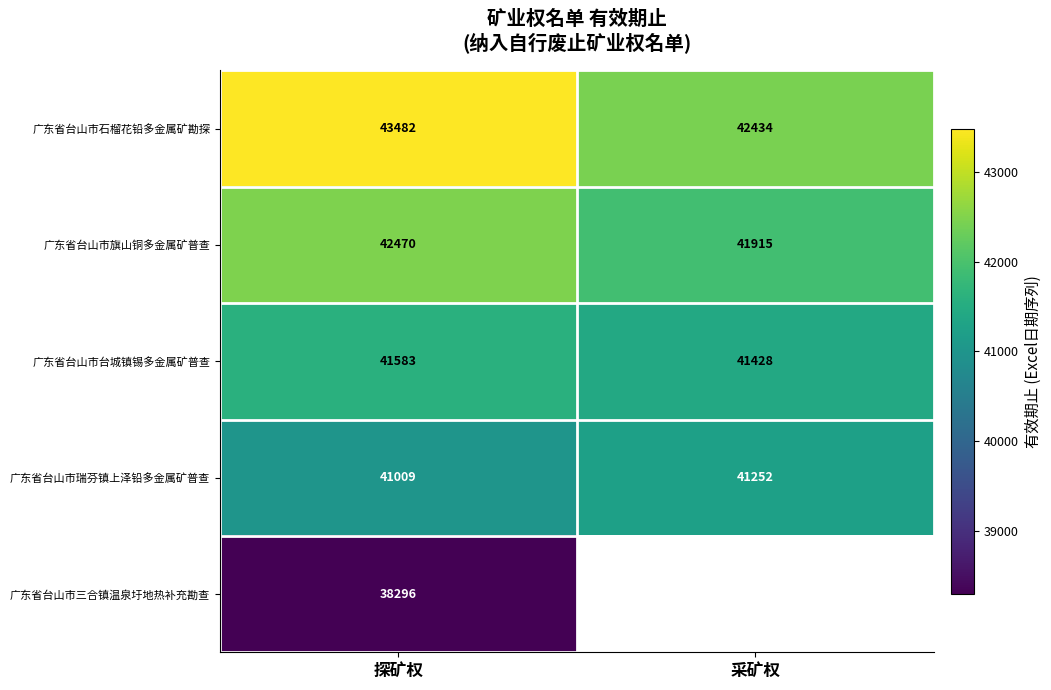

At which label is 广东省台山市旗山铜多金属矿普查 closest to 42192?

采矿权